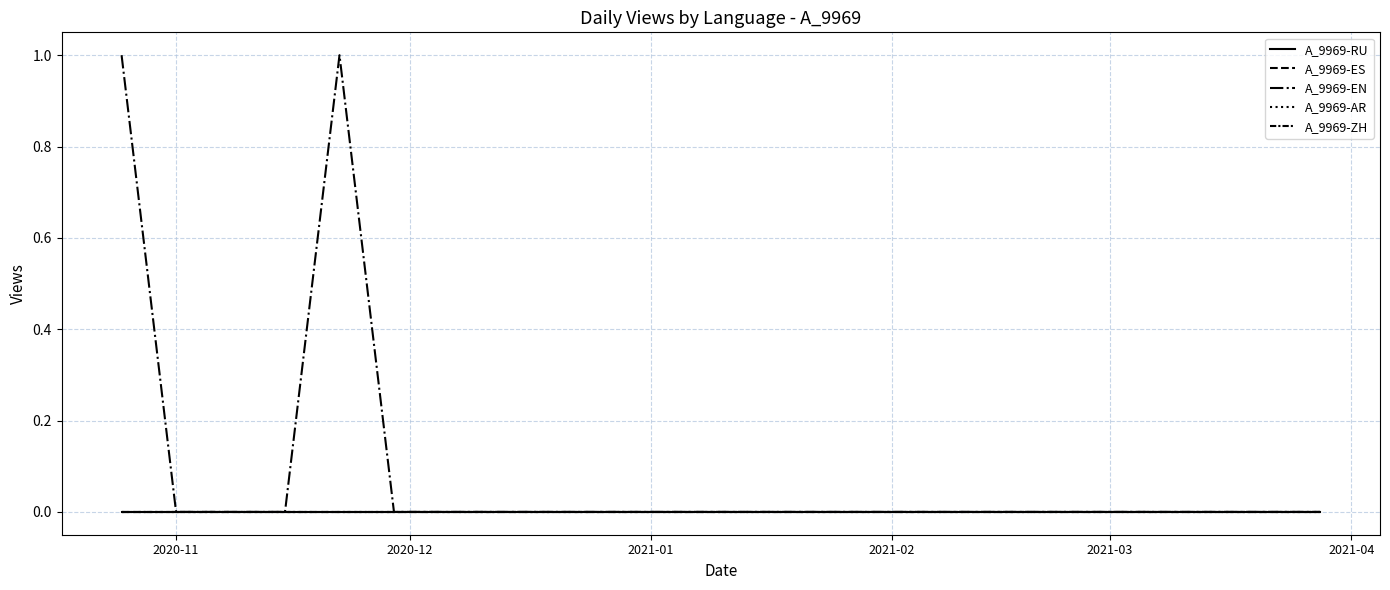

Reading left to right, extract all data points from this chart.

A_9969-RU: 0	0	0	0	0	0	0	0	0	0	0	0	0	0	0	0	0	0	0	0	0	0	0
A_9969-ES: 0	0	0	0	0	0	0	0	0	0	0	0	0	0	0	0	0	0	0	0	0	0	0
A_9969-EN: 1	0	0	0	1	0	0	0	0	0	0	0	0	0	0	0	0	0	0	0	0	0	0
A_9969-AR: 0	0	0	0	0	0	0	0	0	0	0	0	0	0	0	0	0	0	0	0	0	0	0
A_9969-ZH: 0	0	0	0	0	0	0	0	0	0	0	0	0	0	0	0	0	0	0	0	0	0	0